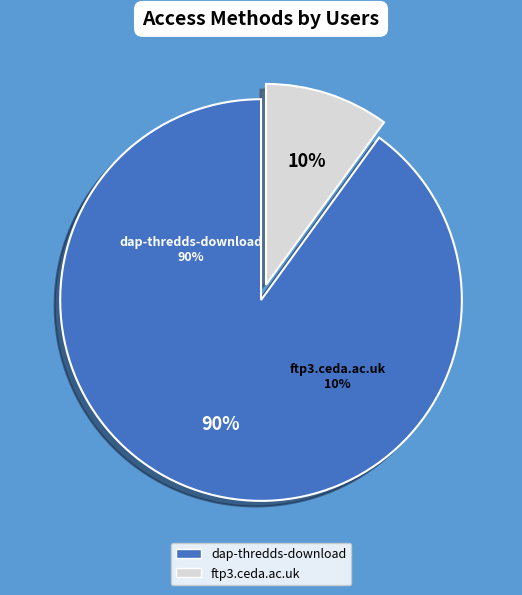

To the nearest percent, what is the combined percentage of ftp3.ceda.ac.uk and dap-thredds-download?

100%